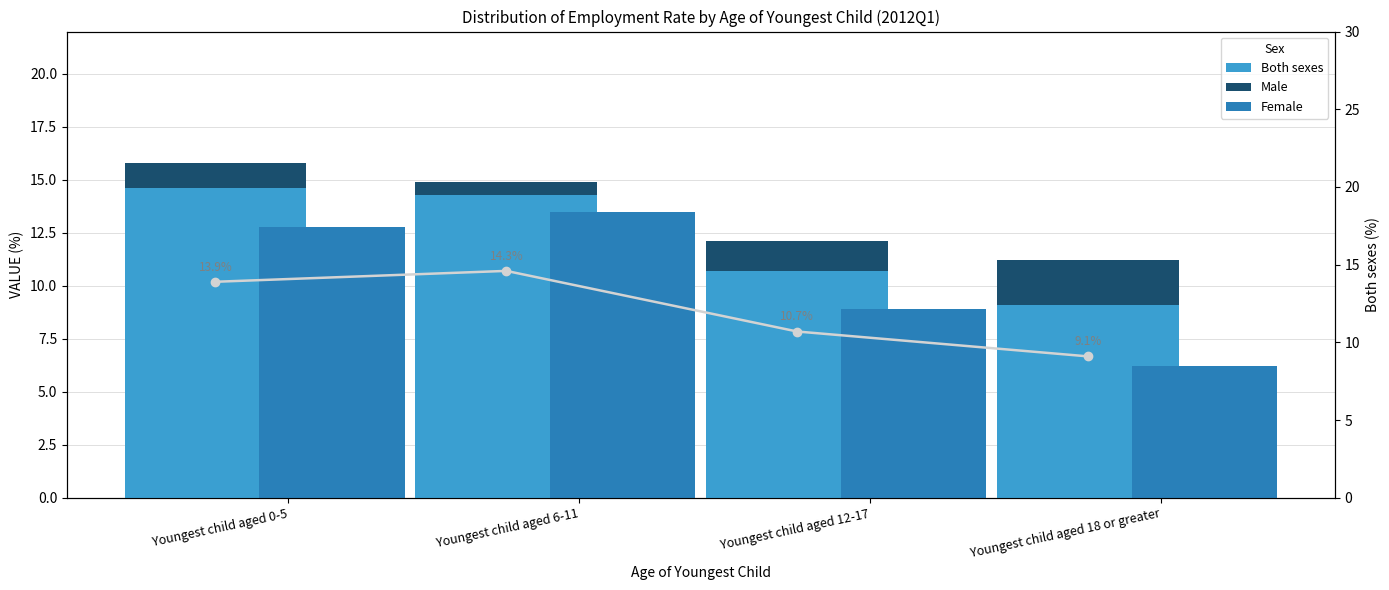

What is the value of the Male bar at the 1st from the left?

1.2